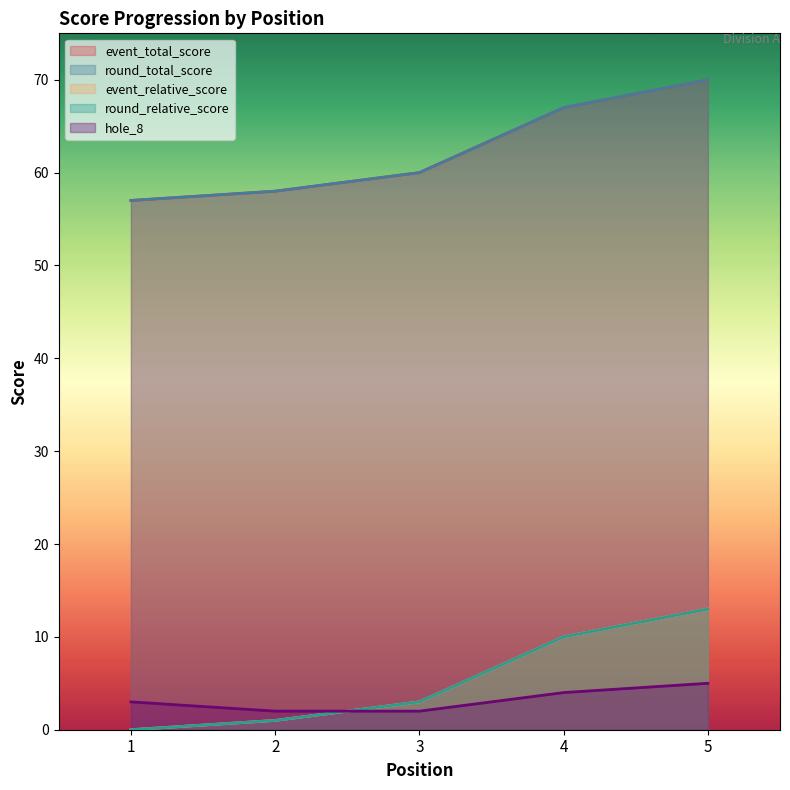

Where does the round_relative_score series first go above 3?

4